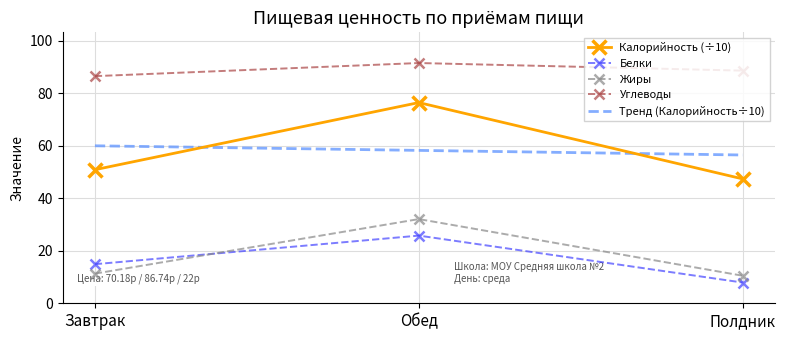

At how many categories does at least one series exceed 9?

3